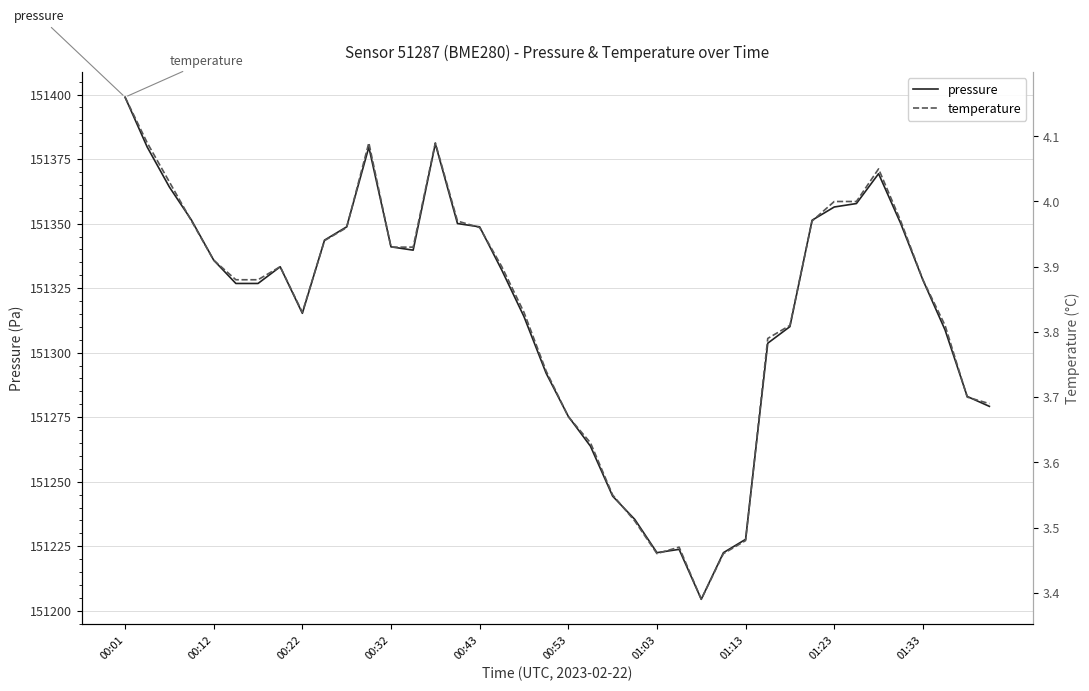

What is the maximum value for pressure?

151399.0